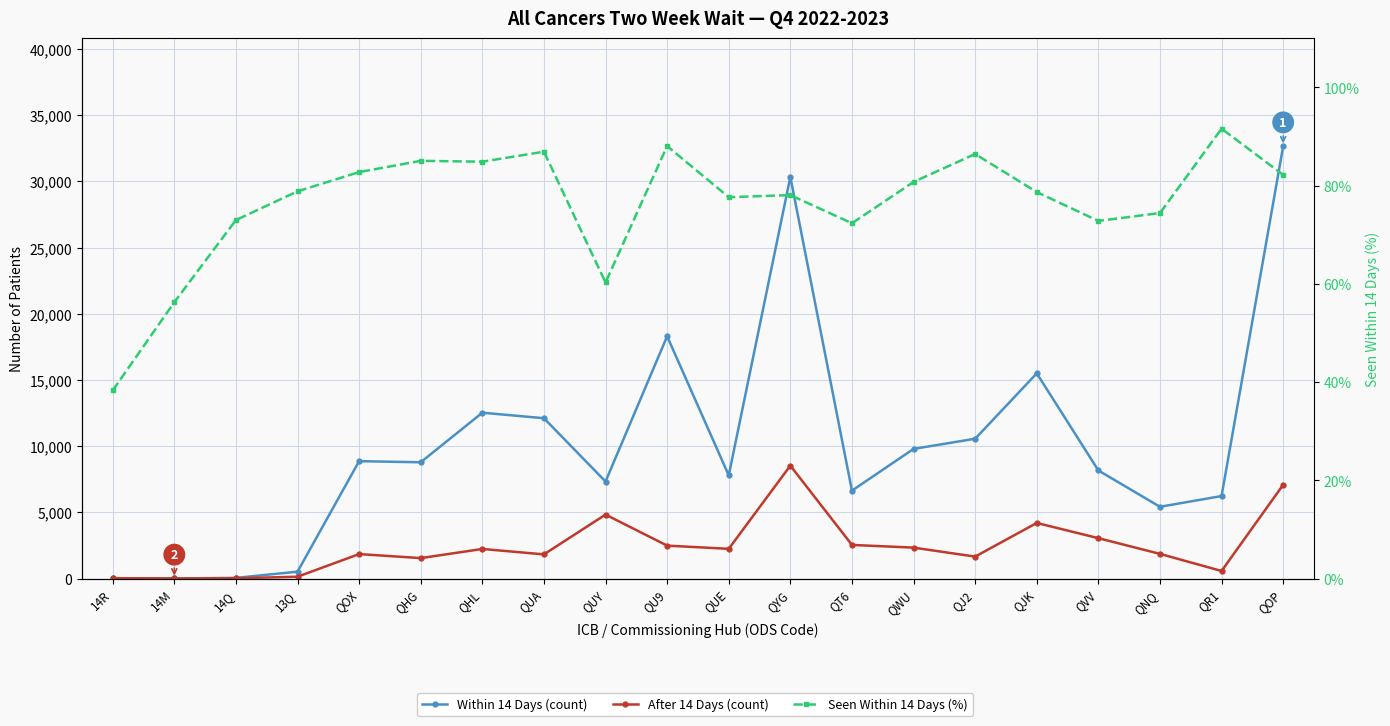

What is the average value of the After 14 Days (count) series?

2453.9